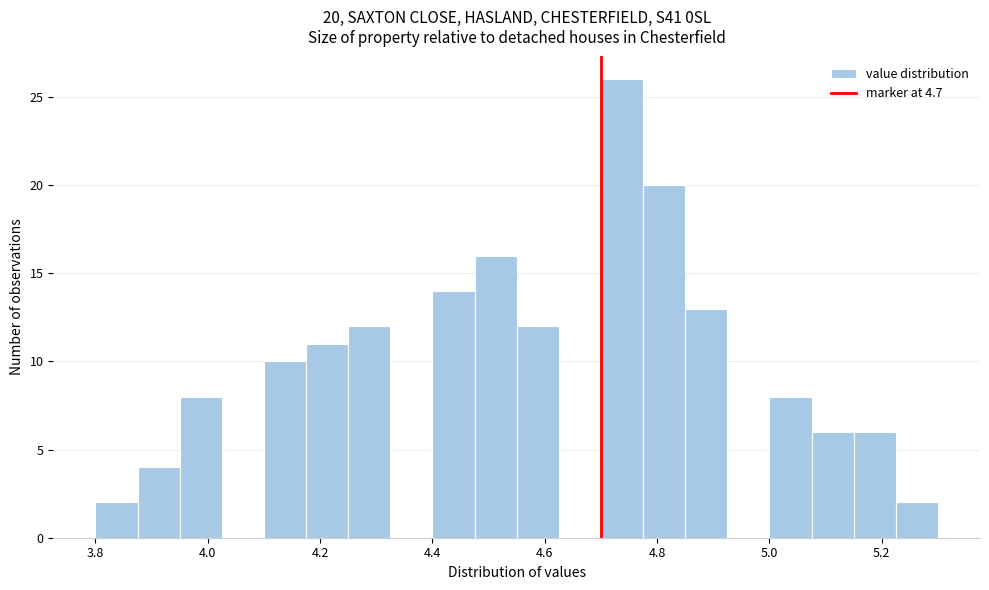

Around what value on the x-axis is the tallest bar? Give the approximate position of its centre, as read against the axis.

4.74